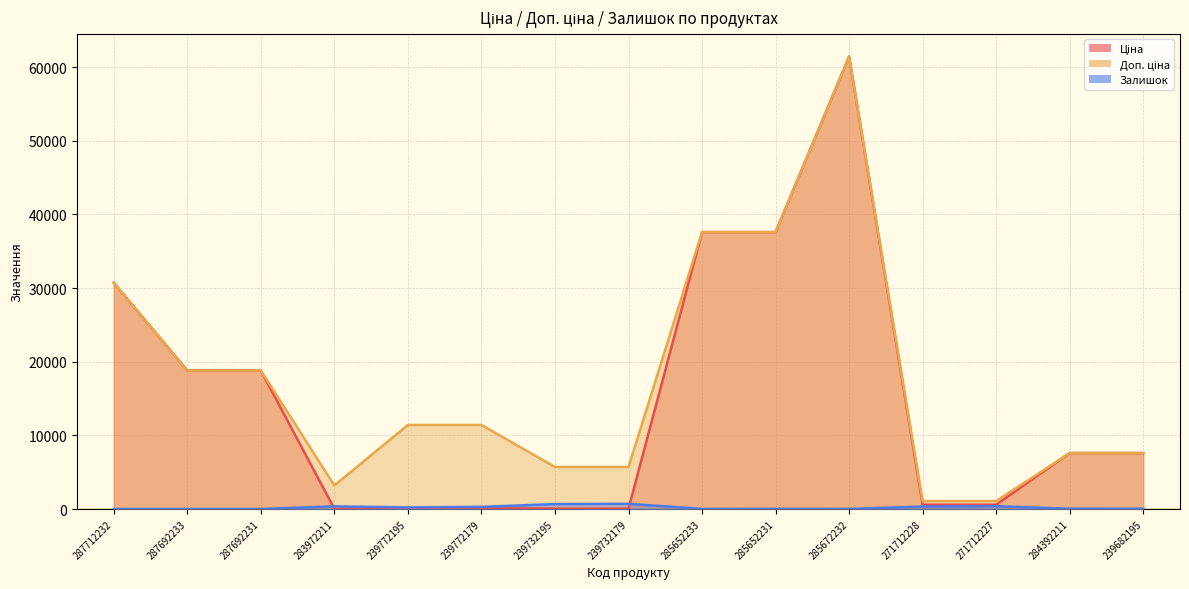

At 287712232, list the series in order from smallest to largest.

Залишок, Ціна, Доп. ціна